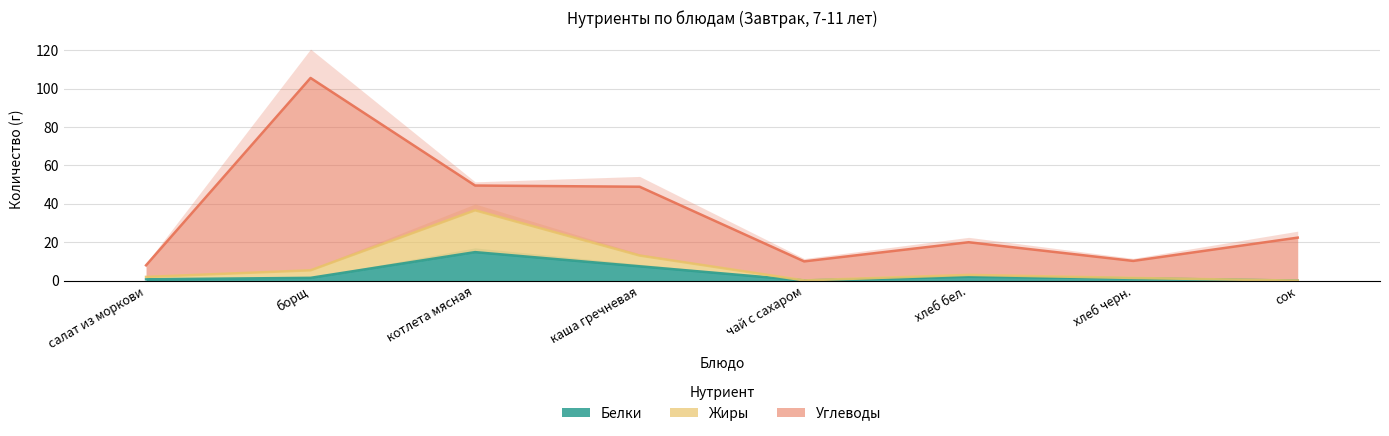

Where is the first local maximum for Белки?

котлета мясная